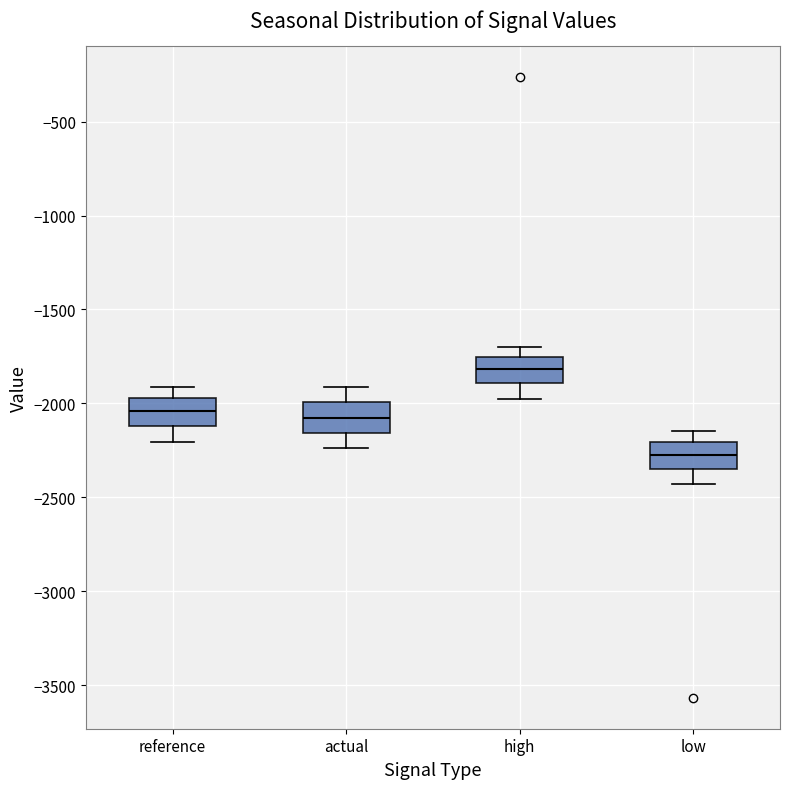

Where does the upper whisker of the box for high end on the y-axis? The values are not printed on the chart, so give them approximately, as read against the axis.

-1700